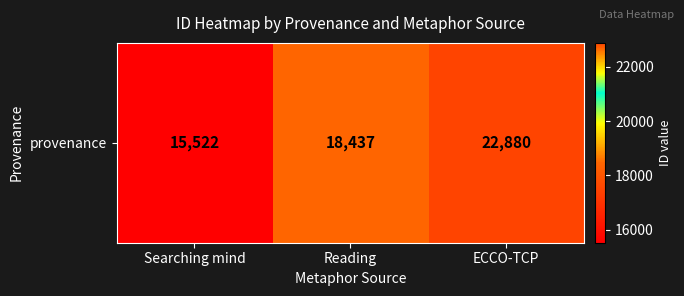

Rank the categories by value from lowest to highest.

Searching mind, Reading, ECCO-TCP